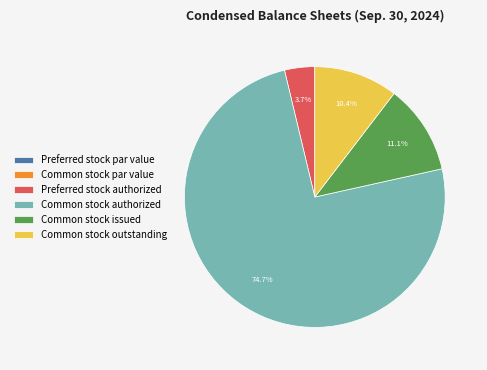

The Common stock outstanding slice represents 10% of the pie. True or false?

True